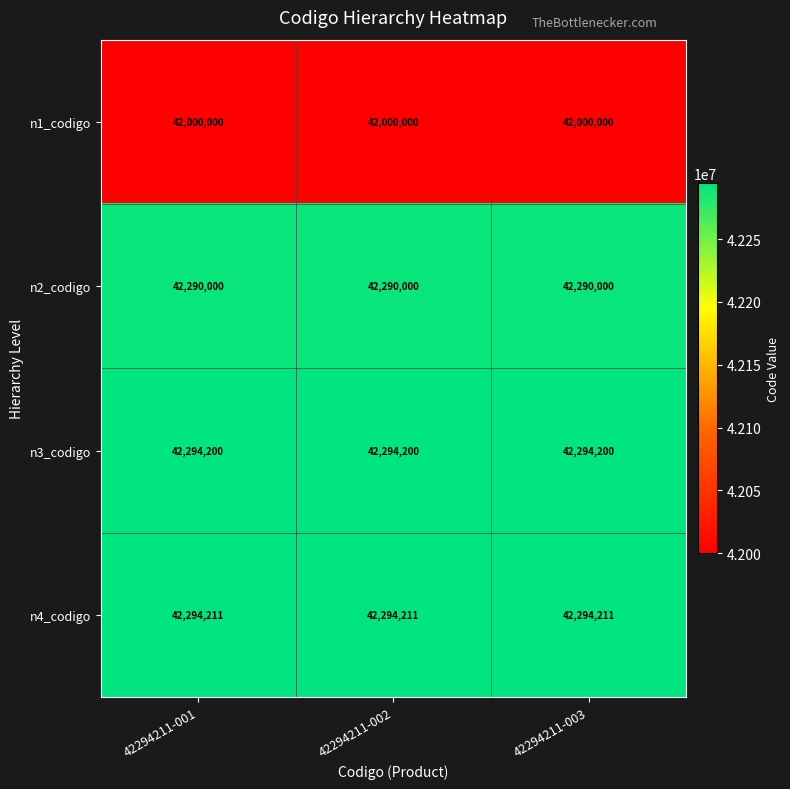

What is the greatest value displayed?

42294211